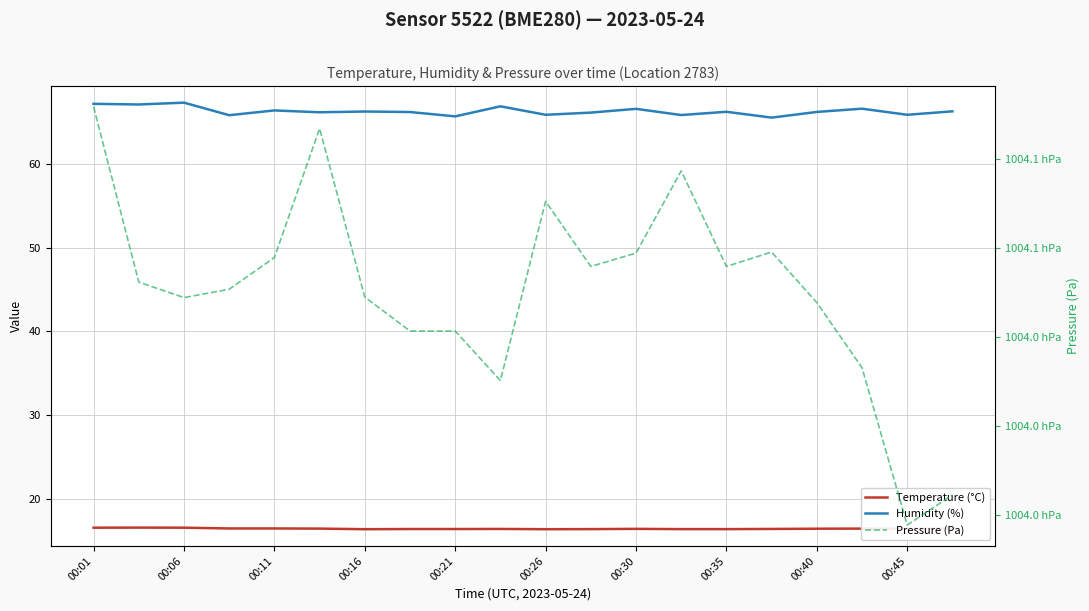

Is the value of Temperature (°C) at 10 greater than the value of Pressure (Pa) at 17?

No